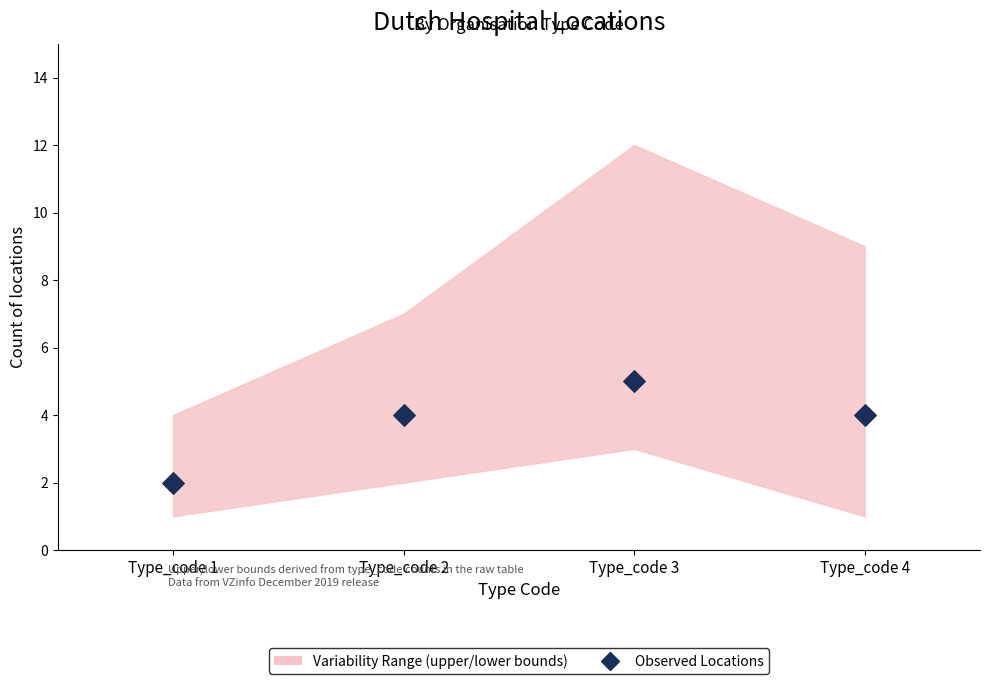

What is the range of Y values (max minus min)?

3